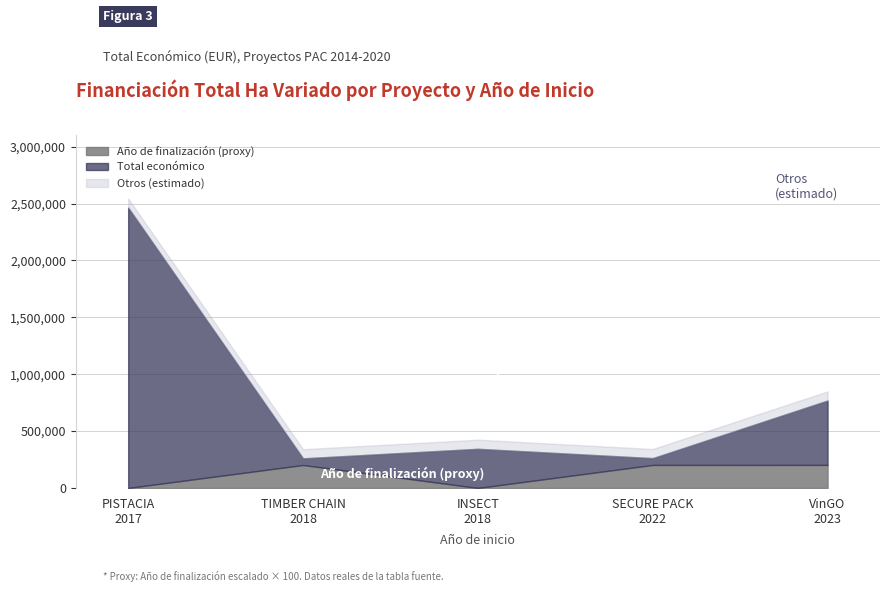

Where is the first local maximum for Total económico?

2018